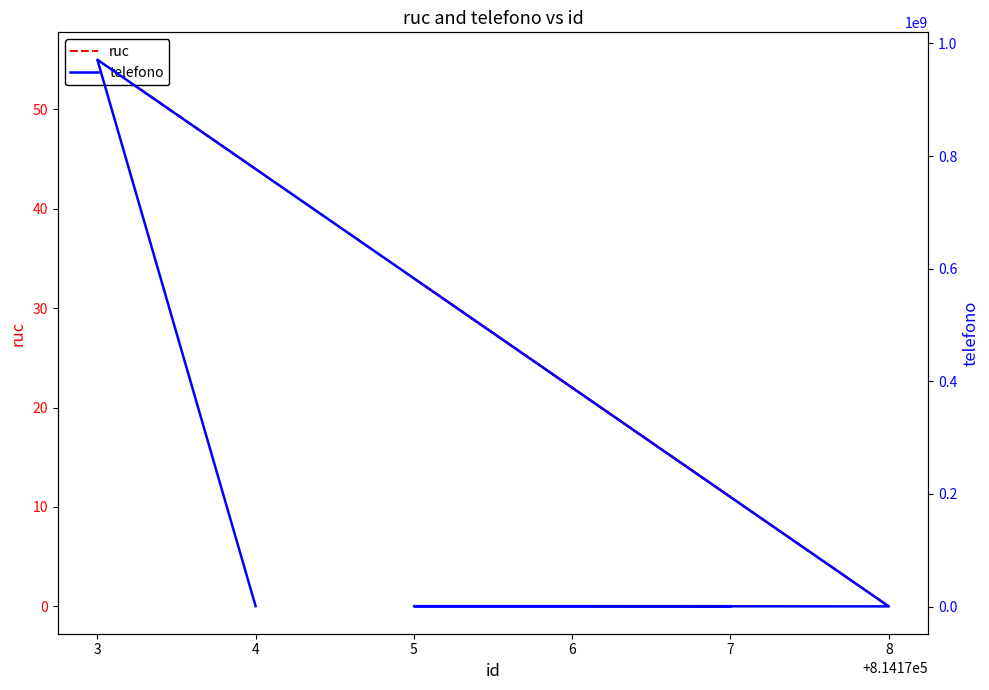

How many lines are shown in the chart?

2